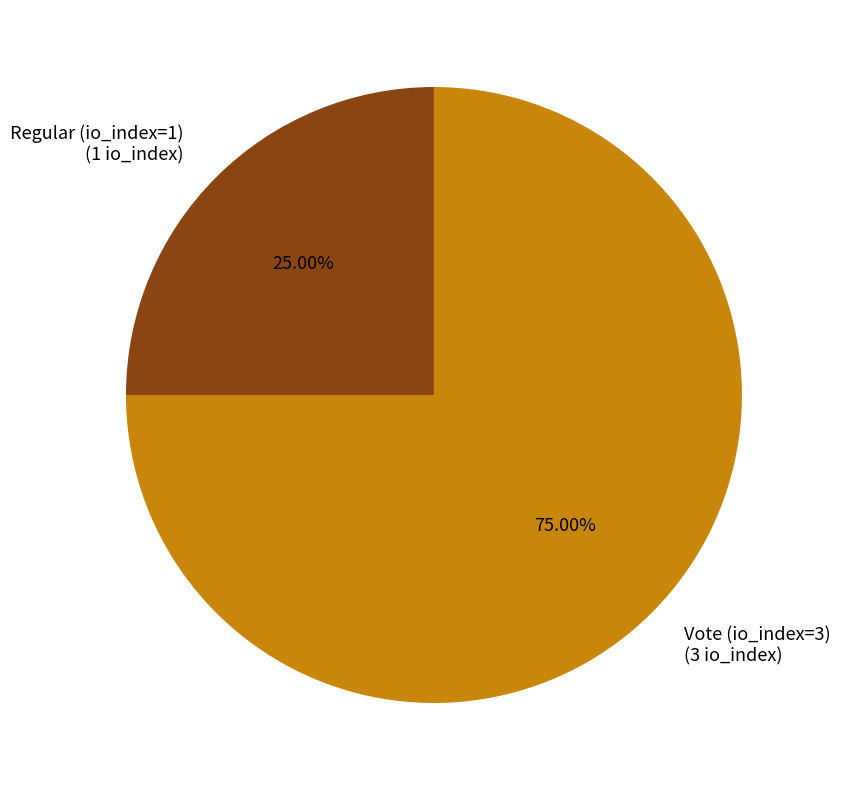

Which slice is the smallest?

Regular (io_index=1)